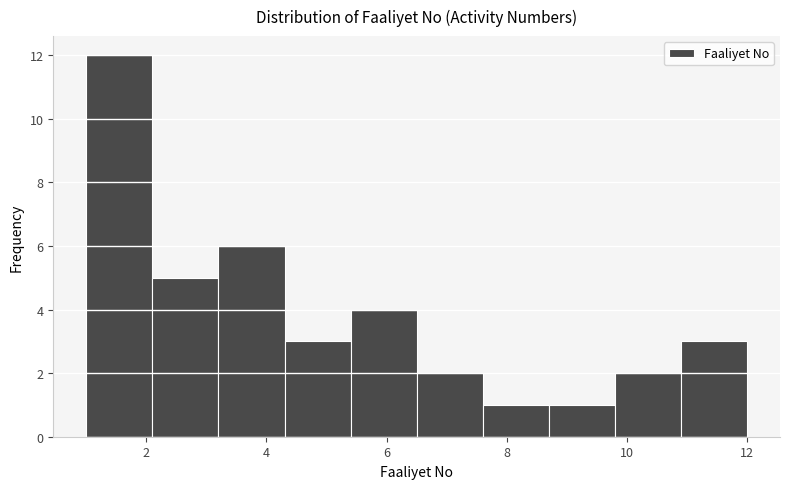

Which range on the x-axis has the tallest bar?

1.0 to 2.1